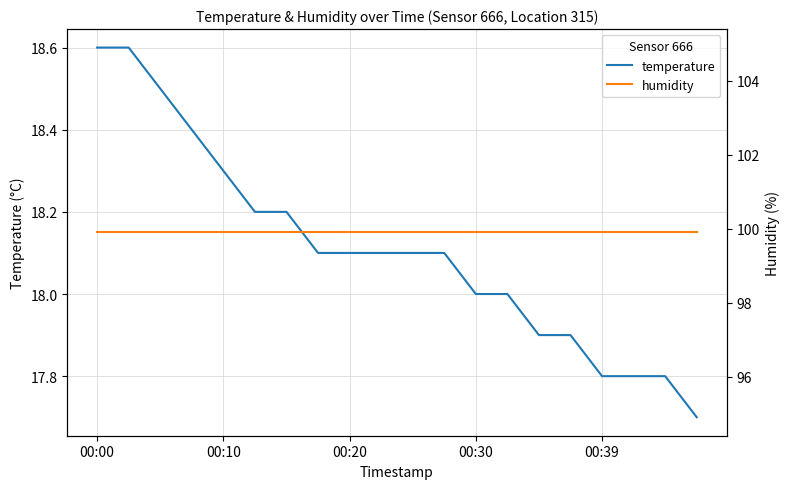

At which category does the chart reach its peak across all series?

00:00